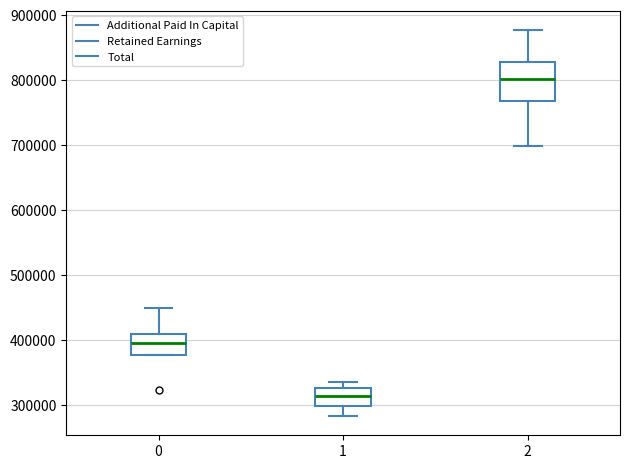

Where does the median line of the box at x = 2 sit on the y-axis? The values are not printed on the chart, so give them approximately, as read against the axis.

800000